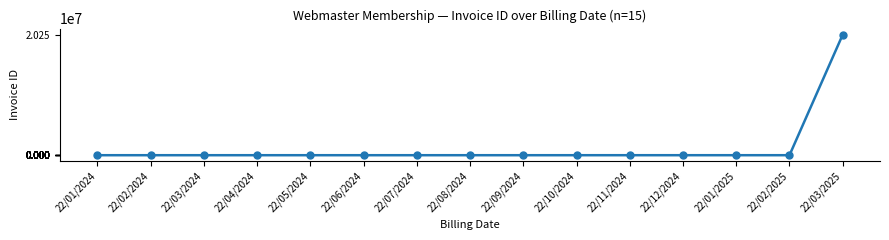

What is the maximum value shown in the chart?

20250312